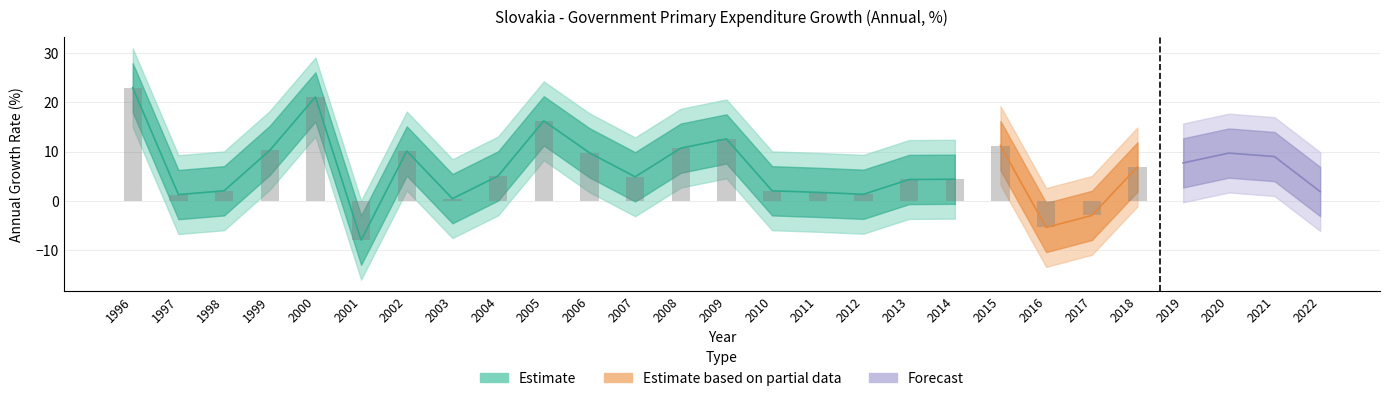

Read the value at 2018.

6.9